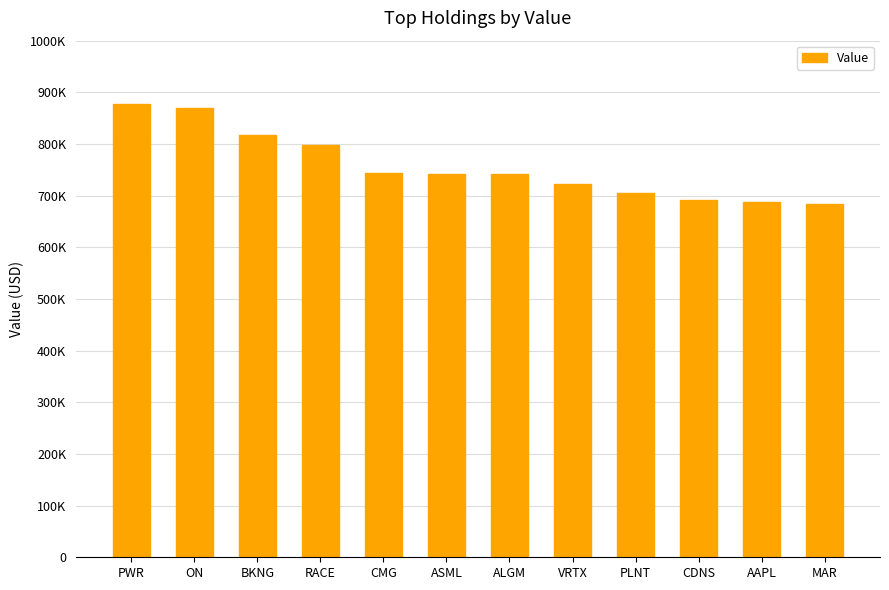

How many bars are there in total?

12